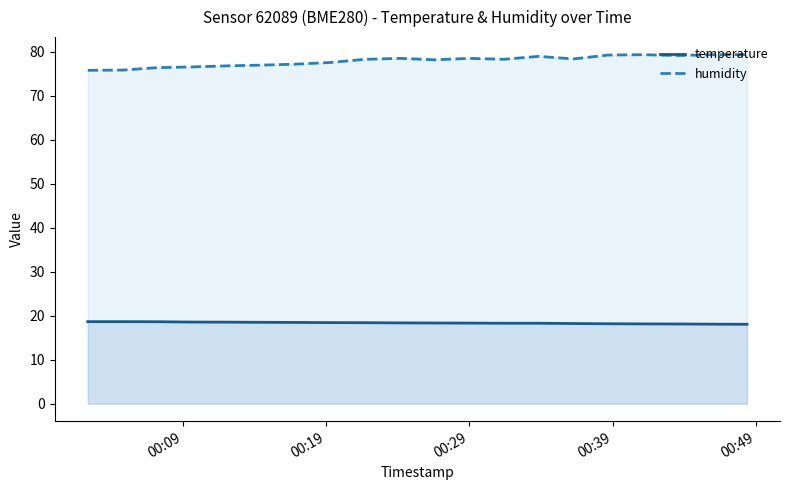

What are all the series names shown in the legend?

temperature, humidity